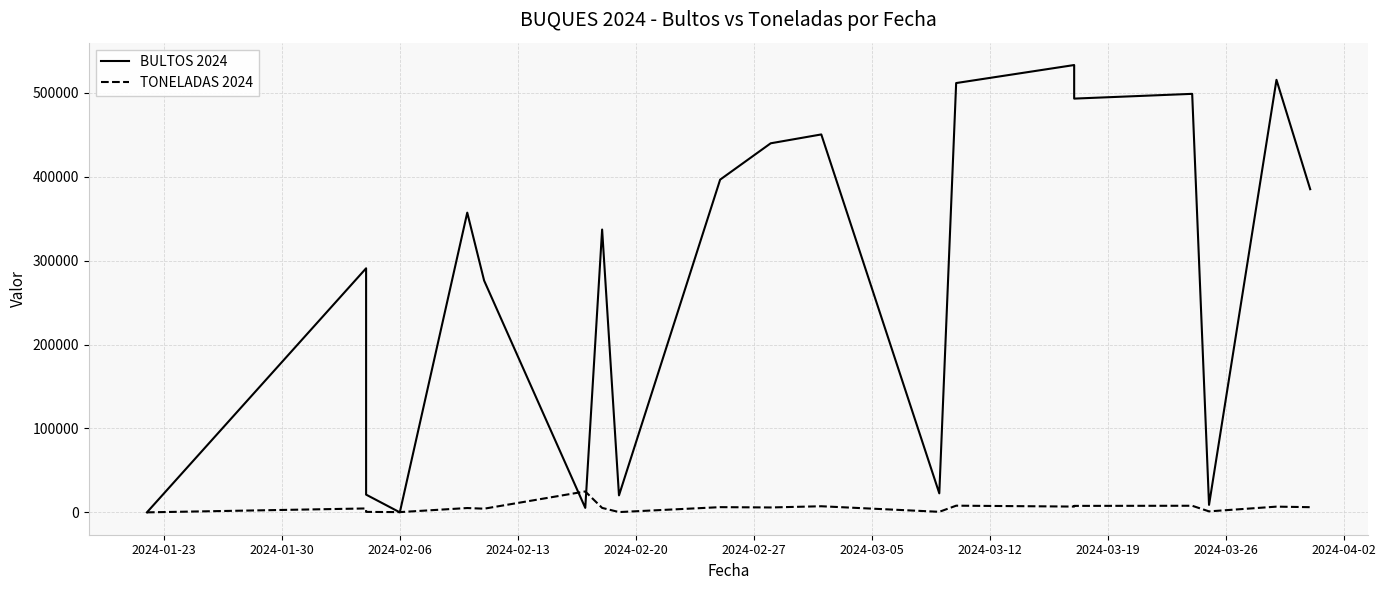

Reading left to right, transcribe all the data shown in this chart.

BULTOS 2024: 0.0	290901.0	21138.0	16.0	357244.0	276295.0	5334.0	337115.0	20229.0	396585.0	439913.0	450464.0	22643.0	511714.0	533193.0	493177.0	498847.0	8901.0	515557.0	385200.0
TONELADAS 2024: 0.0	4653.0	557.0	288.3	5155.0	4362.0	24908.0	5316.0	331.0	6211.0	5842.0	7275.0	644.0	7960.0	6898.0	7712.0	7864.0	1170.0	6817.0	6169.0